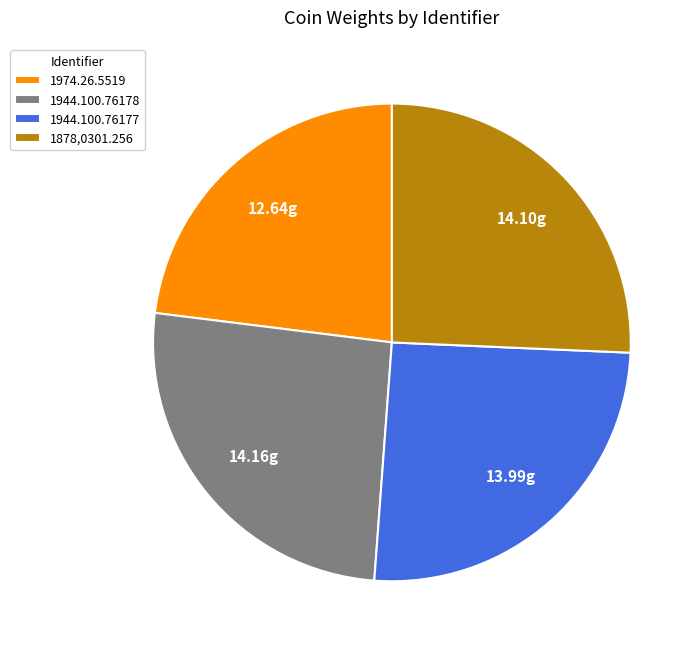

Is 1878,0301.256 the majority of the pie?

No